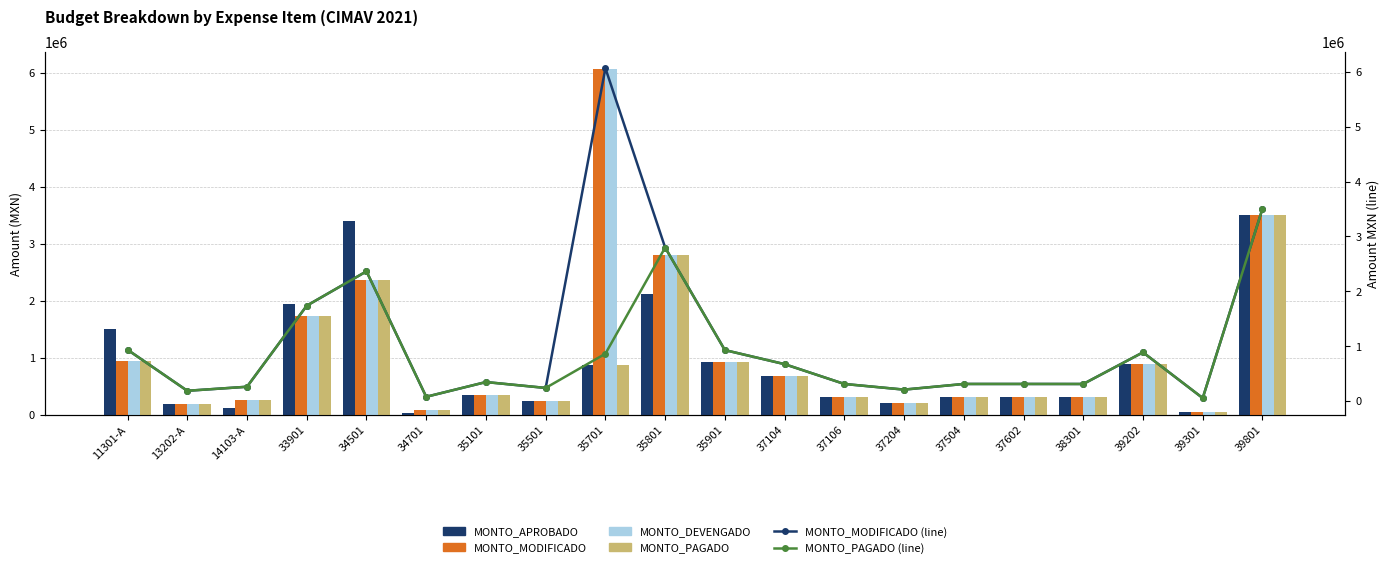

At which category is the sum across all series the highest?

39801